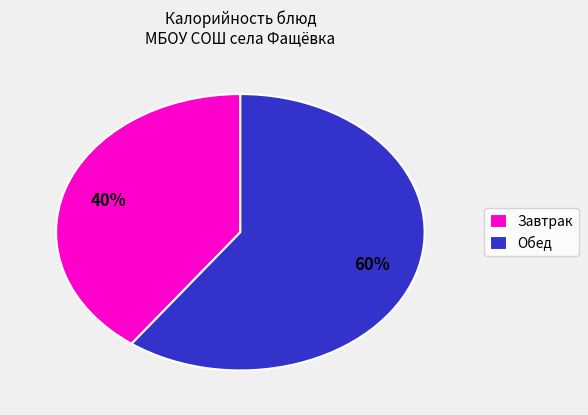

Is there a majority slice in this chart?

Yes